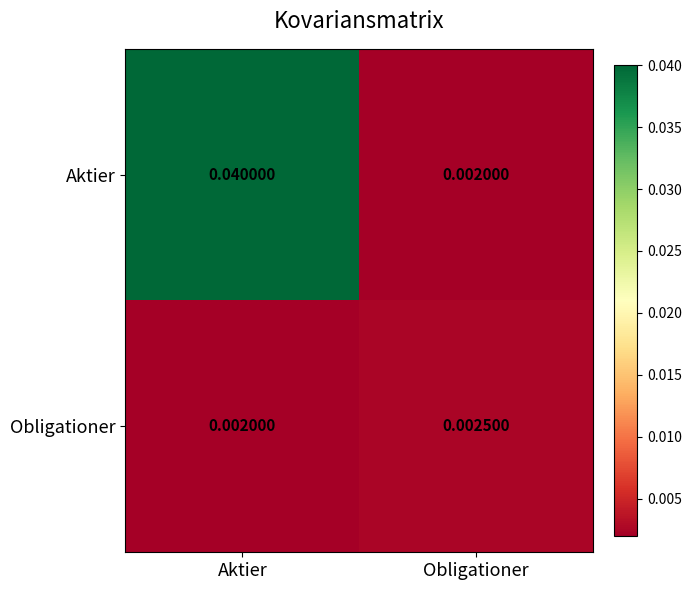

At which category is the sum across all series the highest?

Aktier